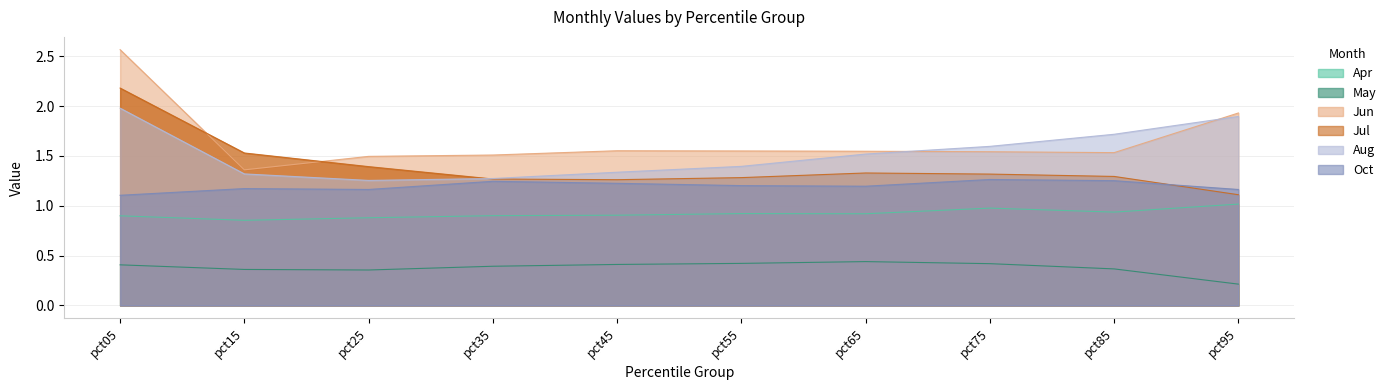

What is the approximate value of Jul at pct05?

2.2